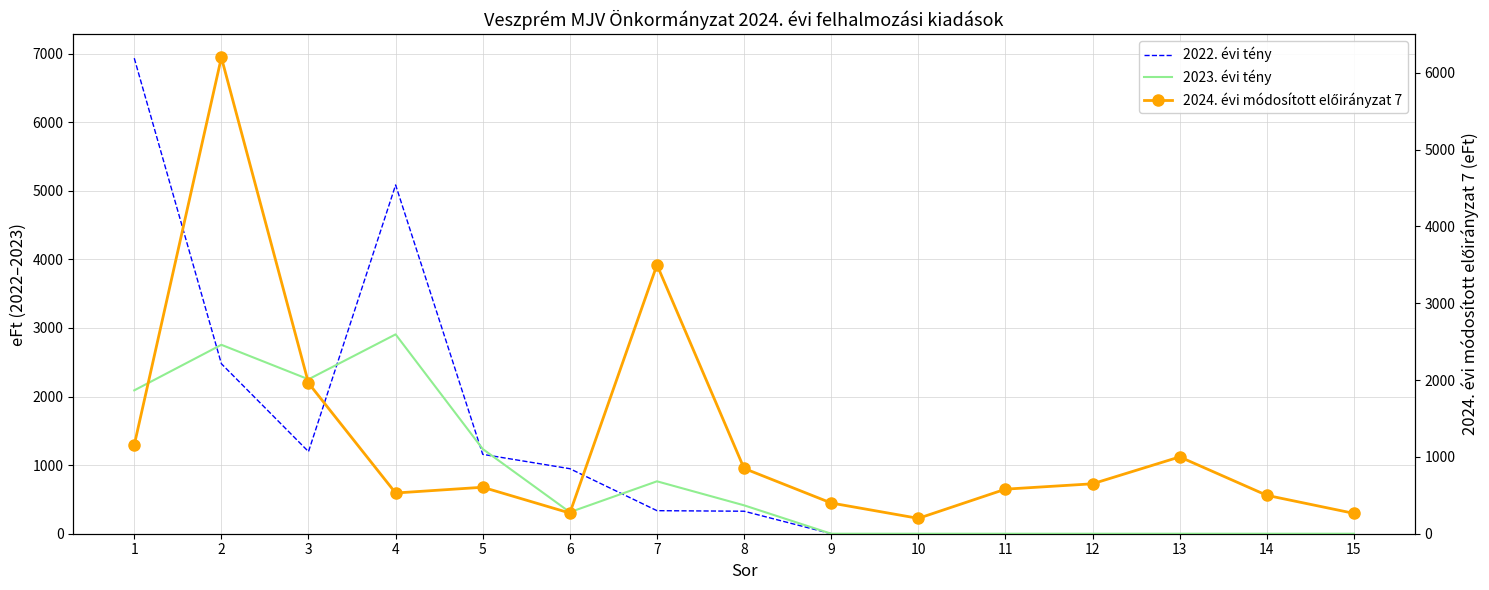

Which series has the largest total across all categories?

2024. évi módosított előirányzat 7